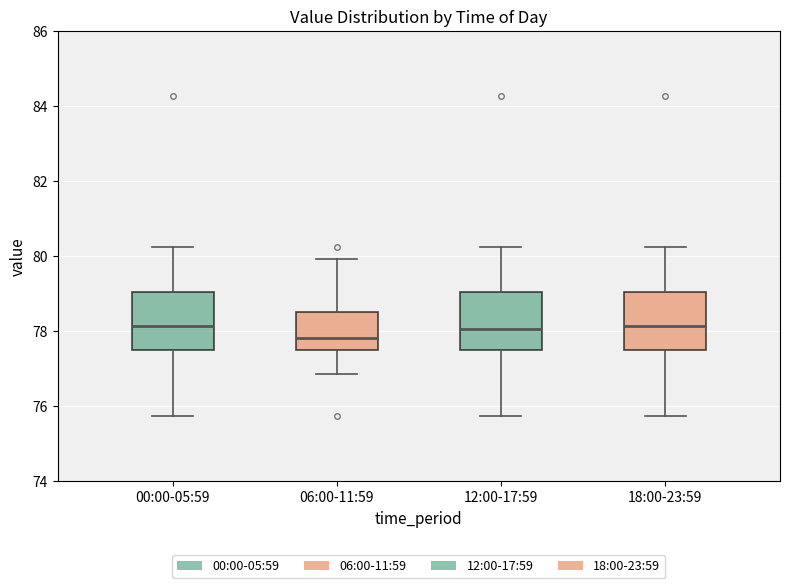

Reading left to right, transcribe this box plot: for each box, give where its median line is, the range the box spans, and where its two whiskers end, as read against the y-axis. The values are not printed on the chart, so give them approximately, as read against the axis.

00:00-05:59: median 78.2, box 77.6 to 79.0, whiskers 75.8 to 80.2
06:00-11:59: median 77.8, box 77.6 to 78.6, whiskers 76.8 to 80.0
12:00-17:59: median 78.0, box 77.6 to 79.0, whiskers 75.8 to 80.2
18:00-23:59: median 78.2, box 77.6 to 79.0, whiskers 75.8 to 80.2